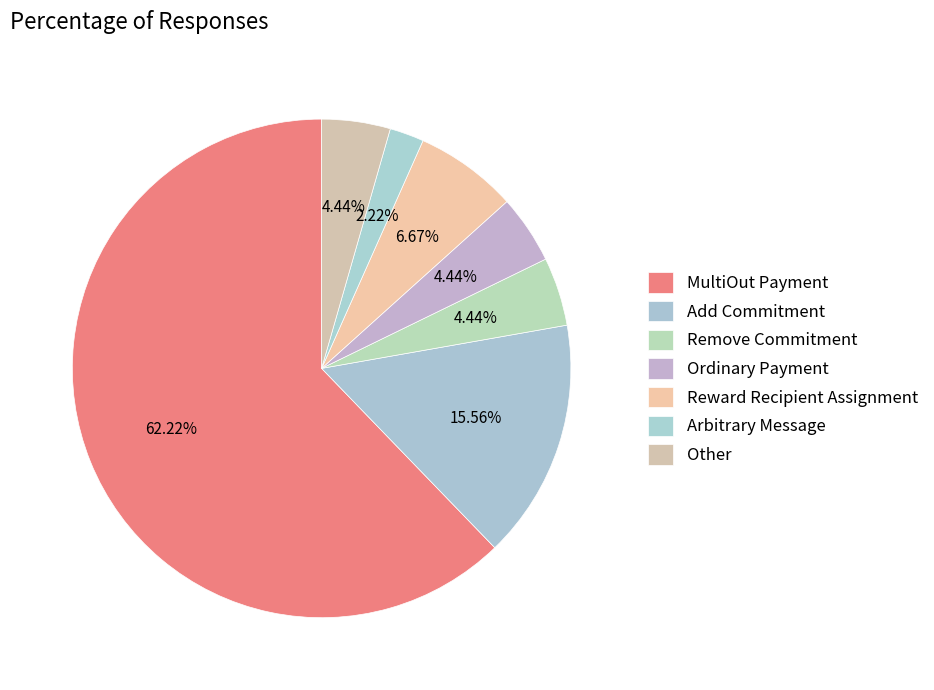

What is the ratio of the value at MultiOut Payment to the value at Other?

14.0